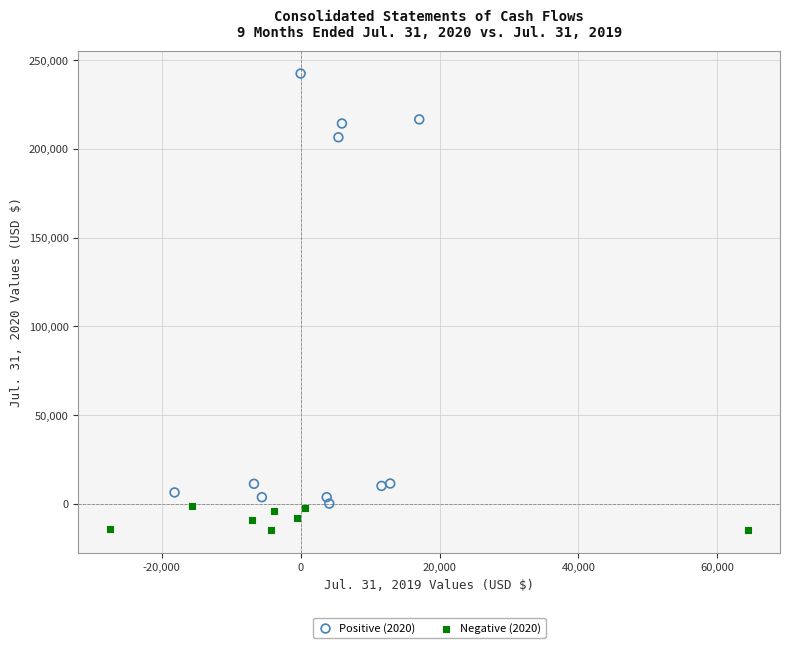

Which series has the largest Y range (max minus min)?

Positive (2020)